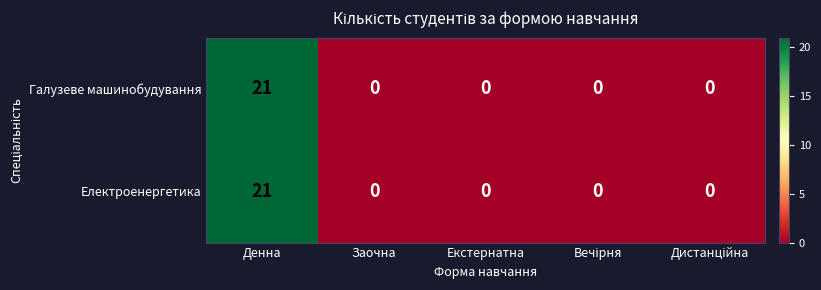

The value of Електроенергетика at Денна is 10. True or false?

False